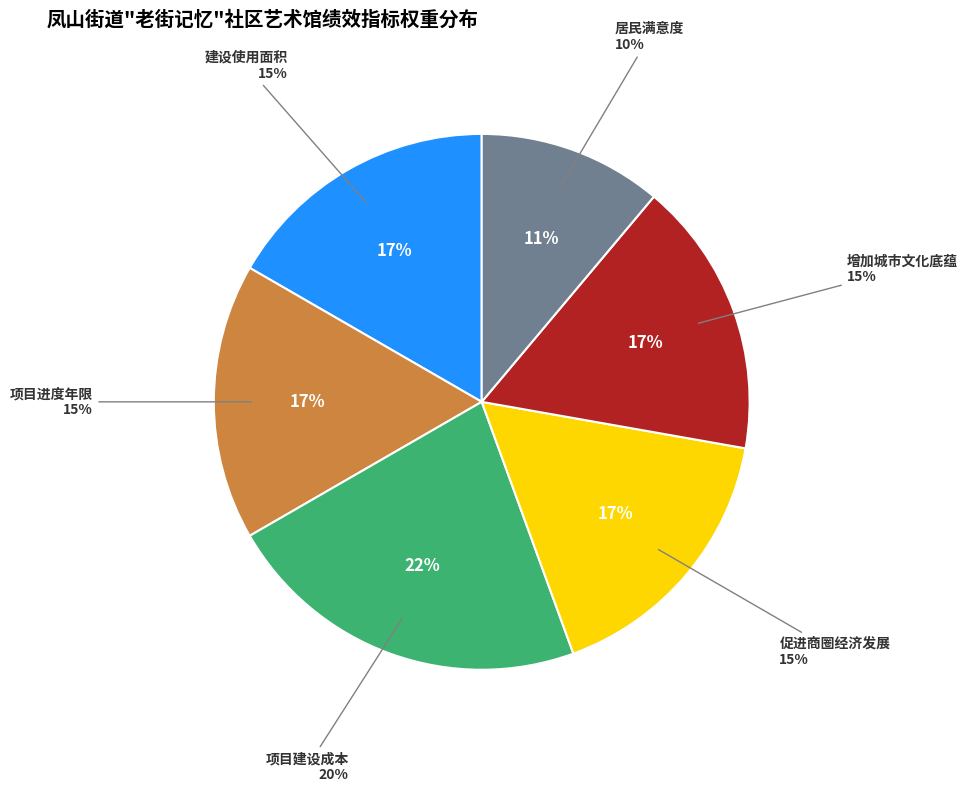

What is the smallest slice in the pie chart?

居民满意度